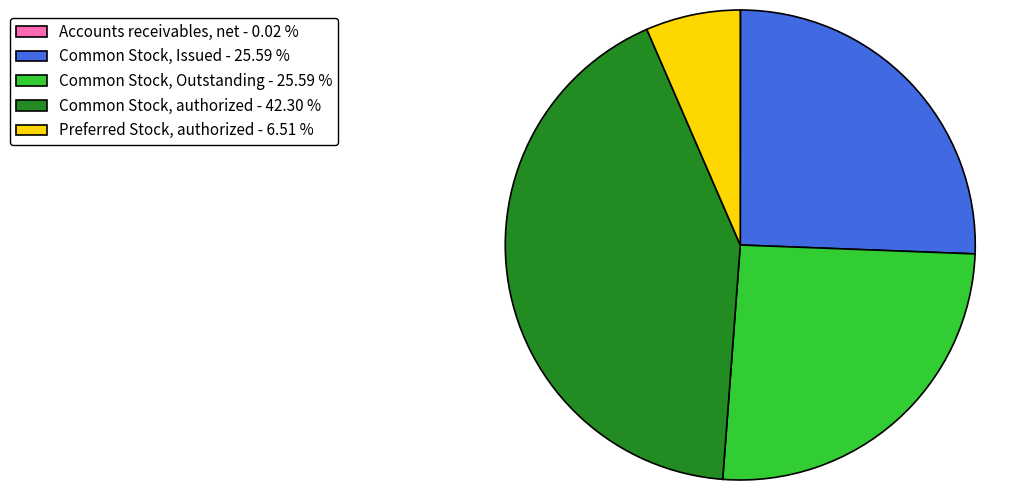

Which has a higher value, Preferred Stock, authorized - 6.51 % or Common Stock, authorized - 42.30 %?

Common Stock, authorized - 42.30 %